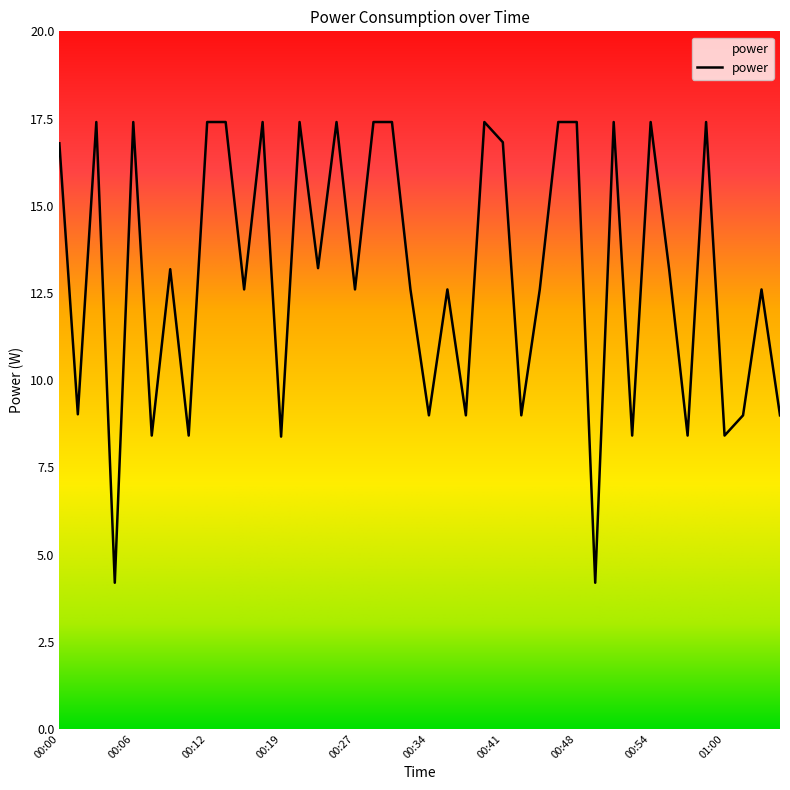

What is the greatest value displayed?

17.4